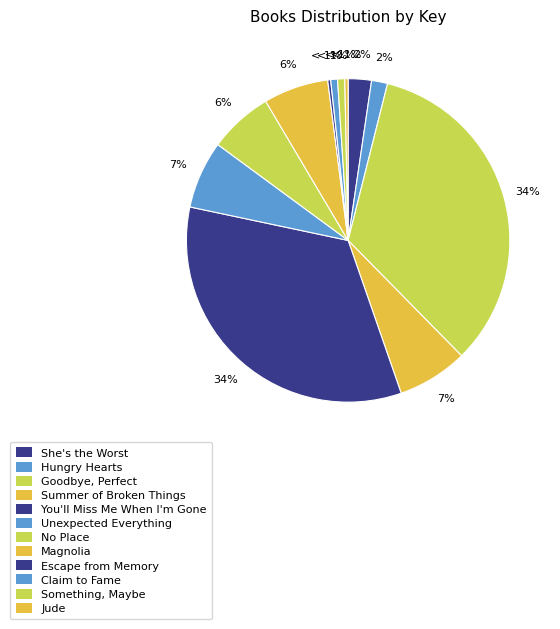

To the nearest percent, what is the difference between the largest and smallest slice percentages?

33%